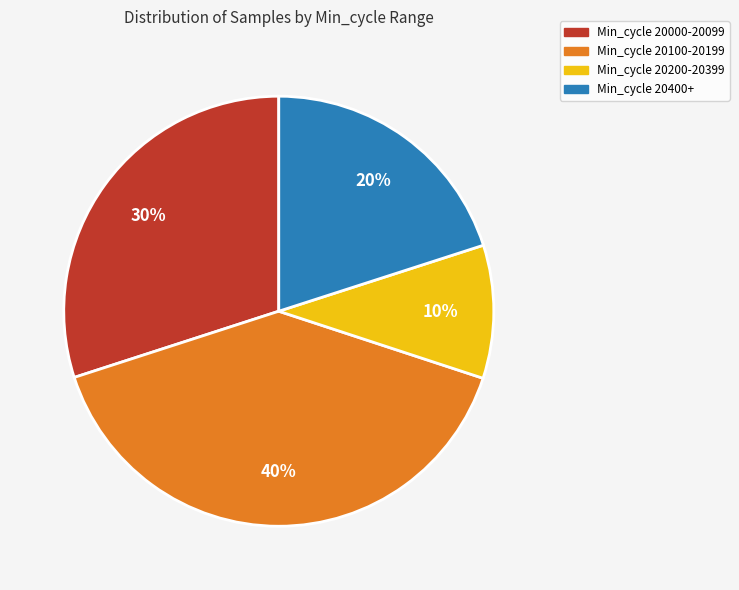

Is the sum of Min_cycle 20200-20399 and Min_cycle 20000-20099 greater than half?

No